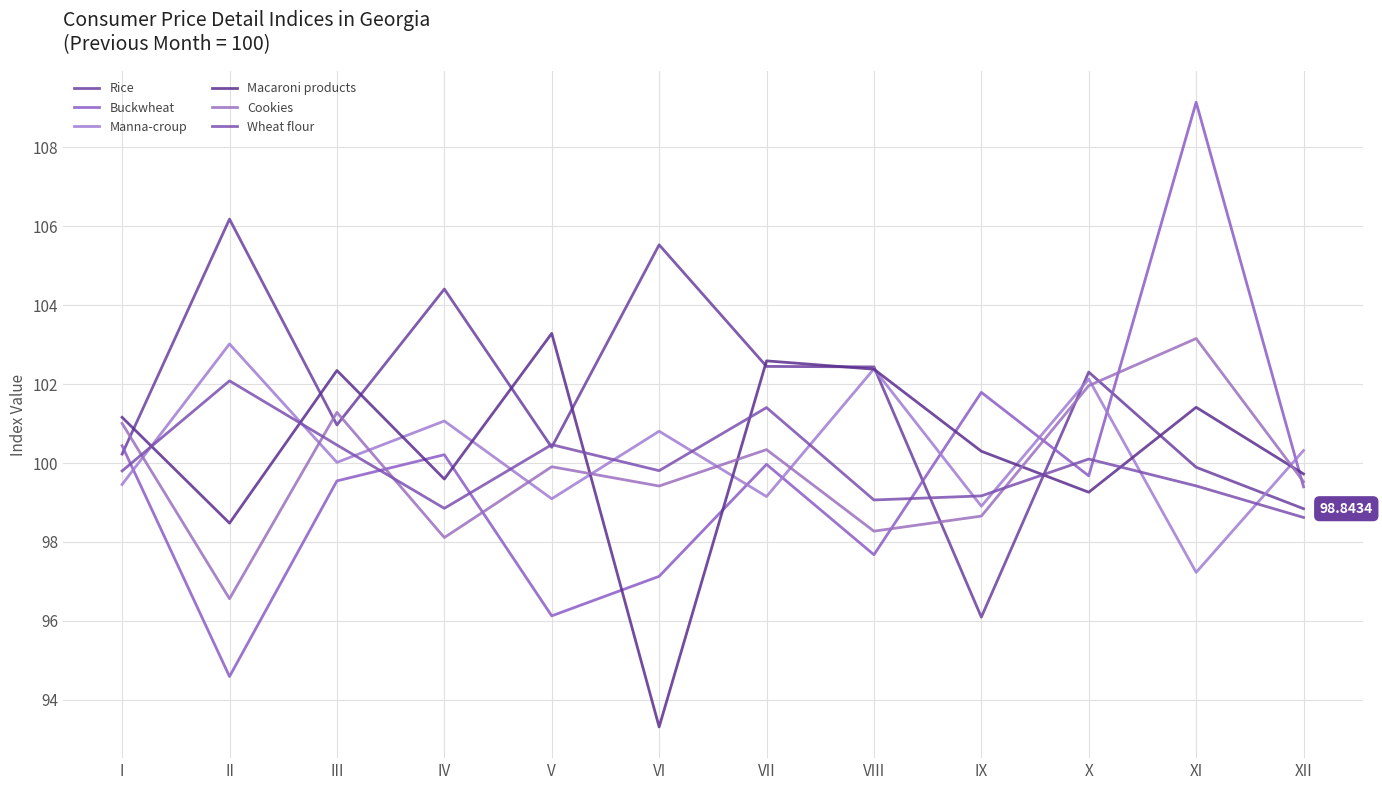

Is it true that Macaroni products equals 99.7 at XII?

True